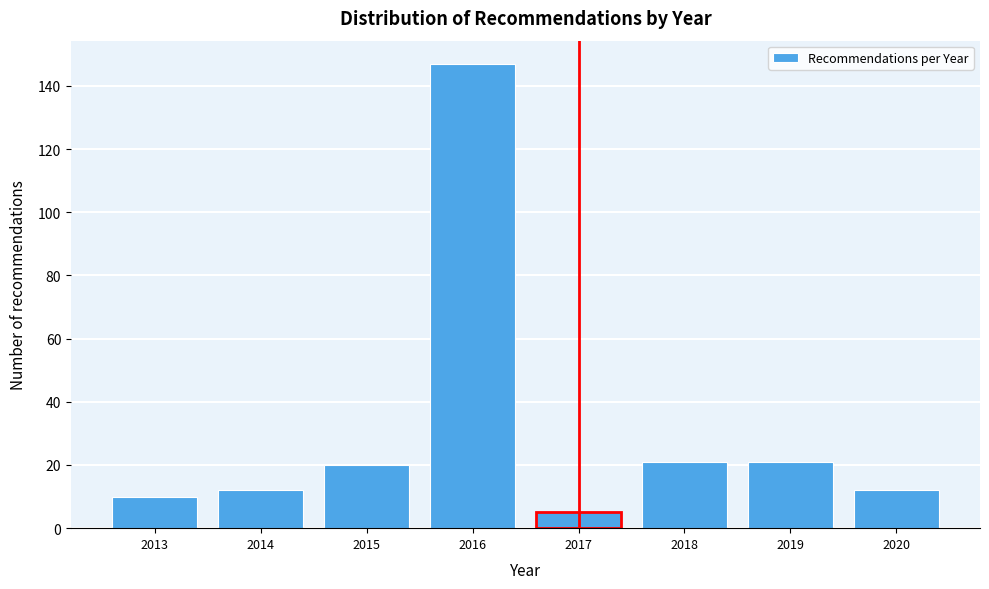

Reading right to left, transcribe all the data shown in this chart.

2020=12	2019=21	2018=21	2017=5	2016=147	2015=20	2014=12	2013=10